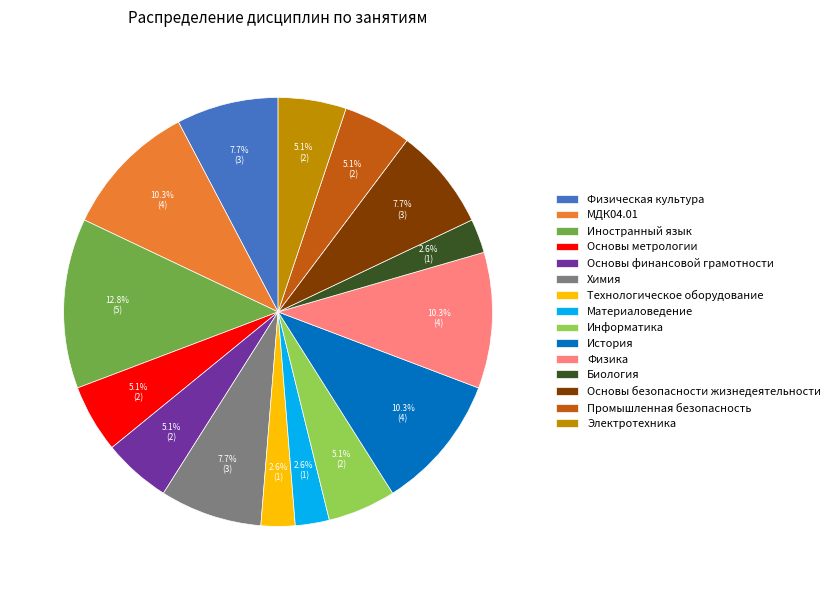

To the nearest percent, what portion does Информатика represent?

5%